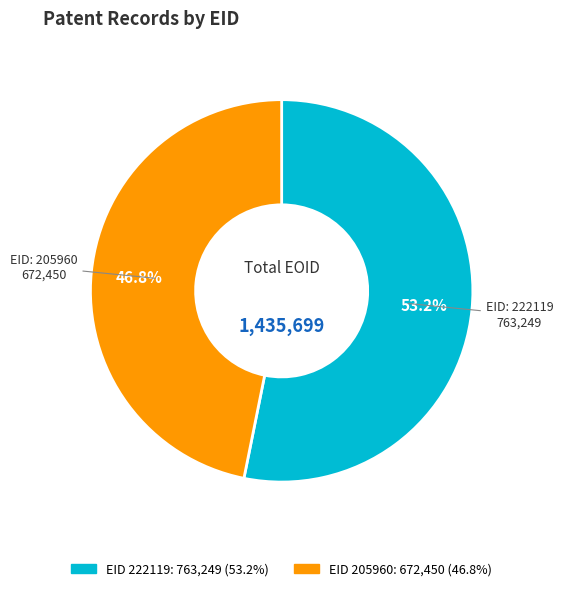

Is there any slice that represents more than half of the pie?

Yes